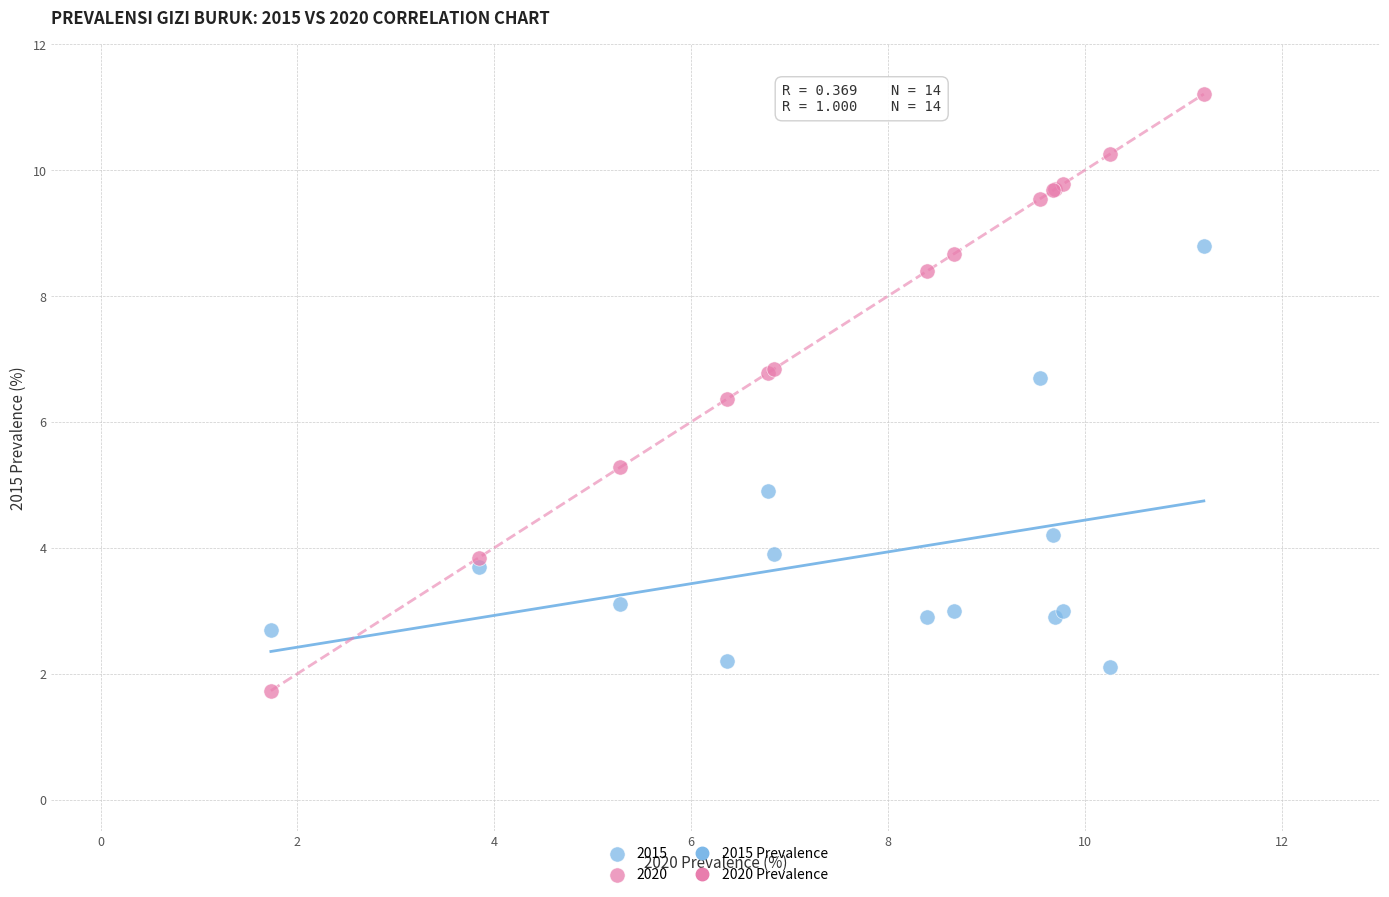

Across all series, what Y value is closest to 6?

6.4